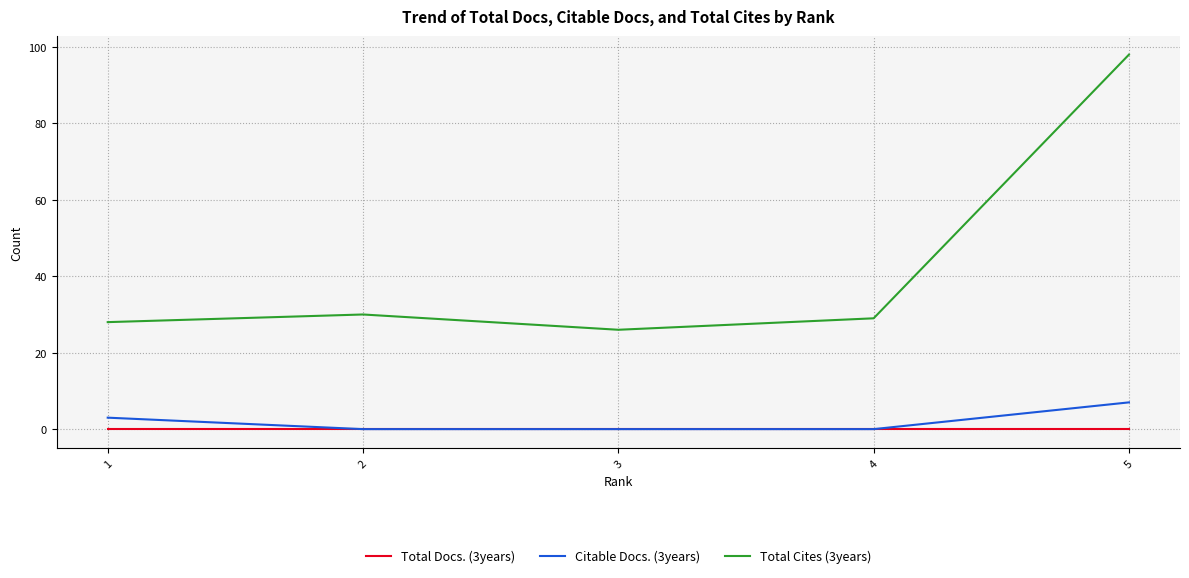

Rank the series by their maximum value, from lowest to highest.

Total Docs. (3years), Citable Docs. (3years), Total Cites (3years)